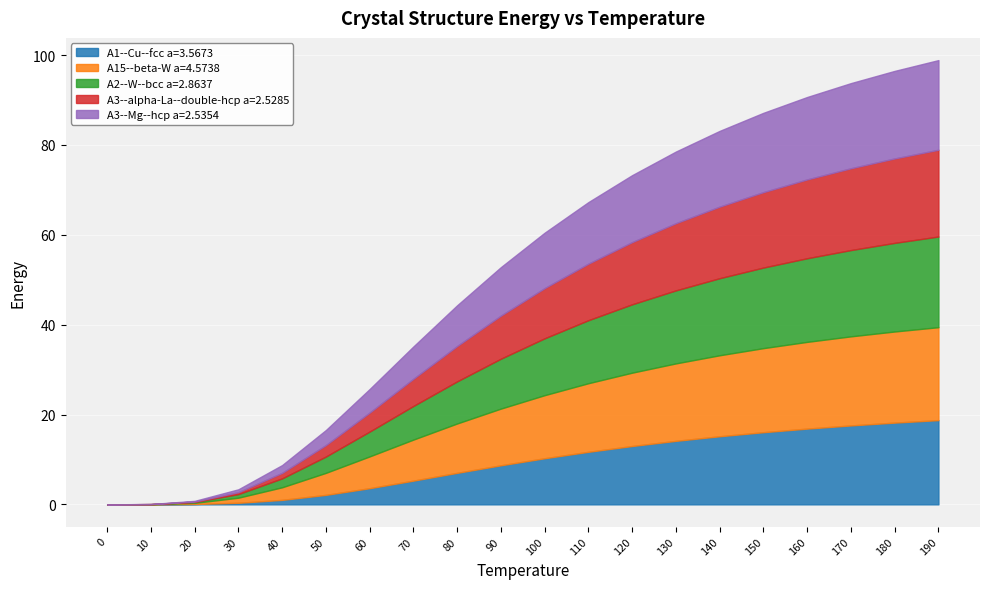

At which category is the sum across all series the highest?

190